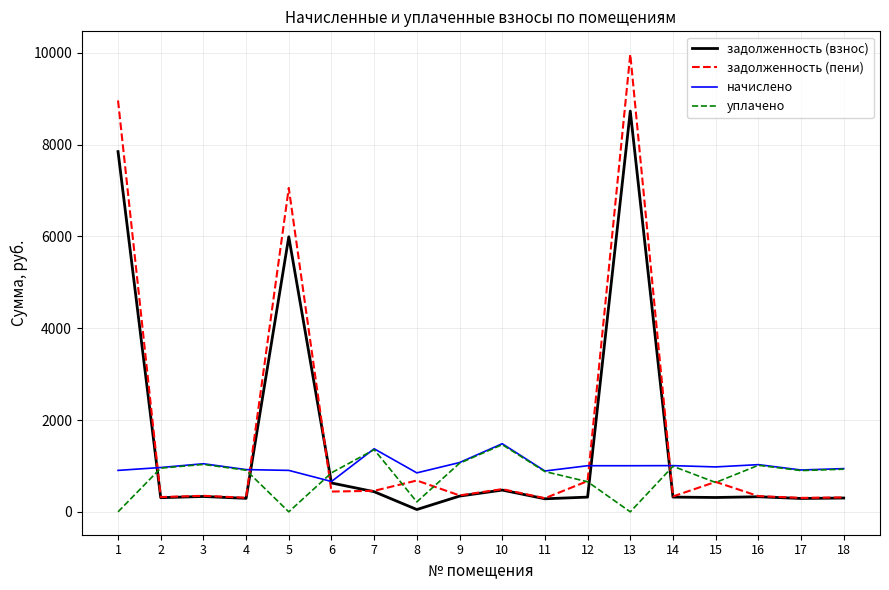

Rank the series at 13 from highest to lowest value.

задолженность (пени), задолженность (взнос), начислено, уплачено